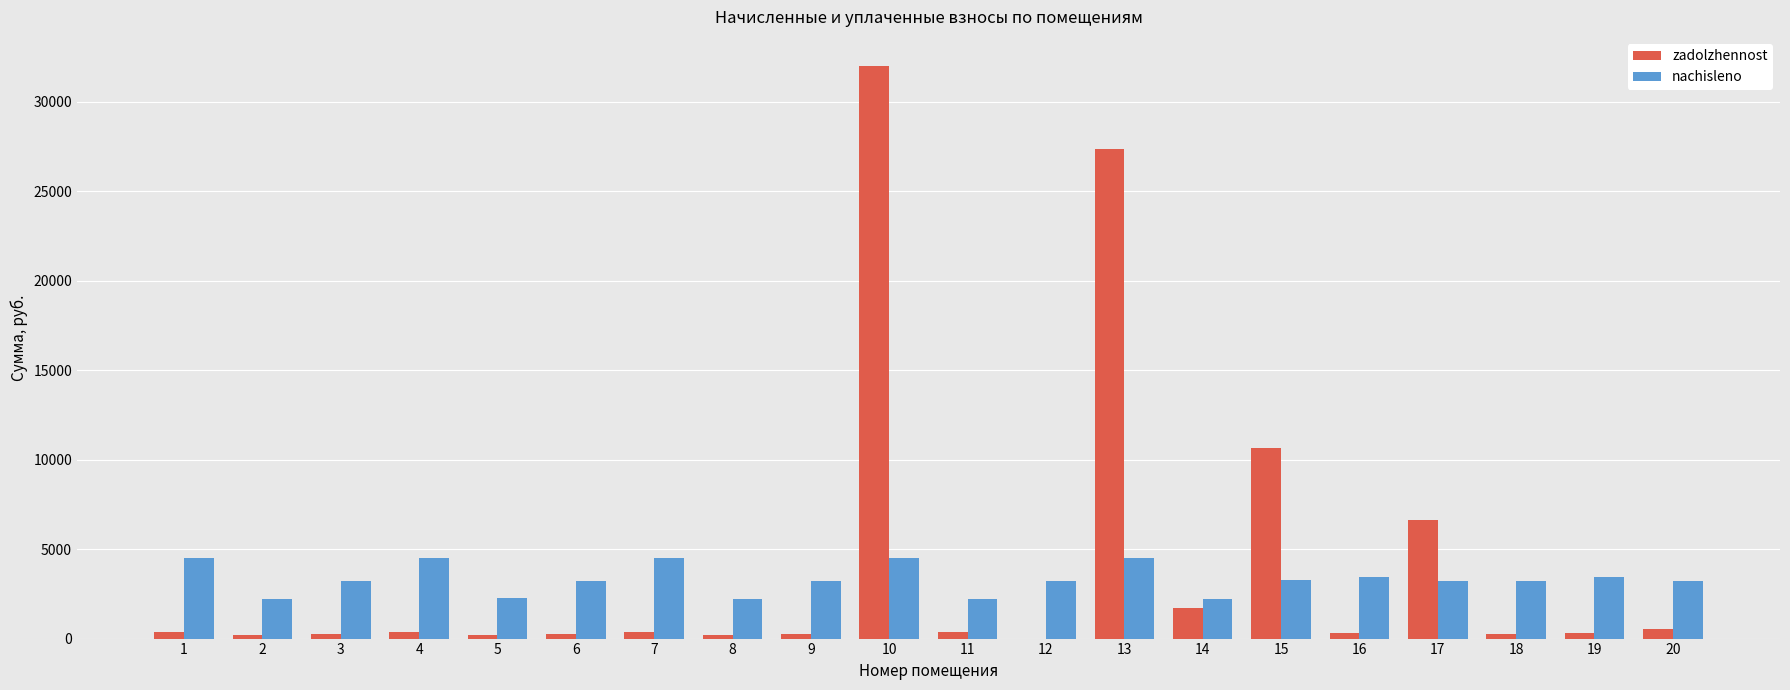

What is the greatest value displayed?

32010.5